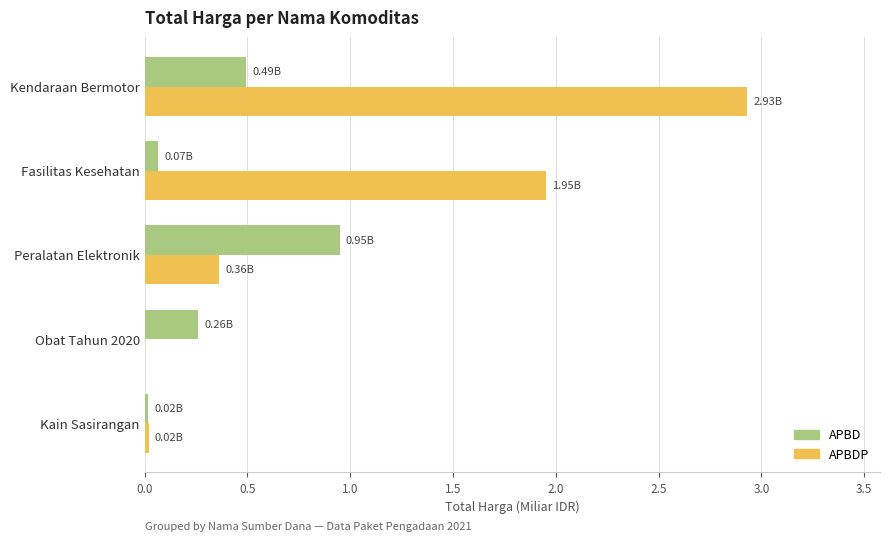

How many distinct data groups are displayed?

2